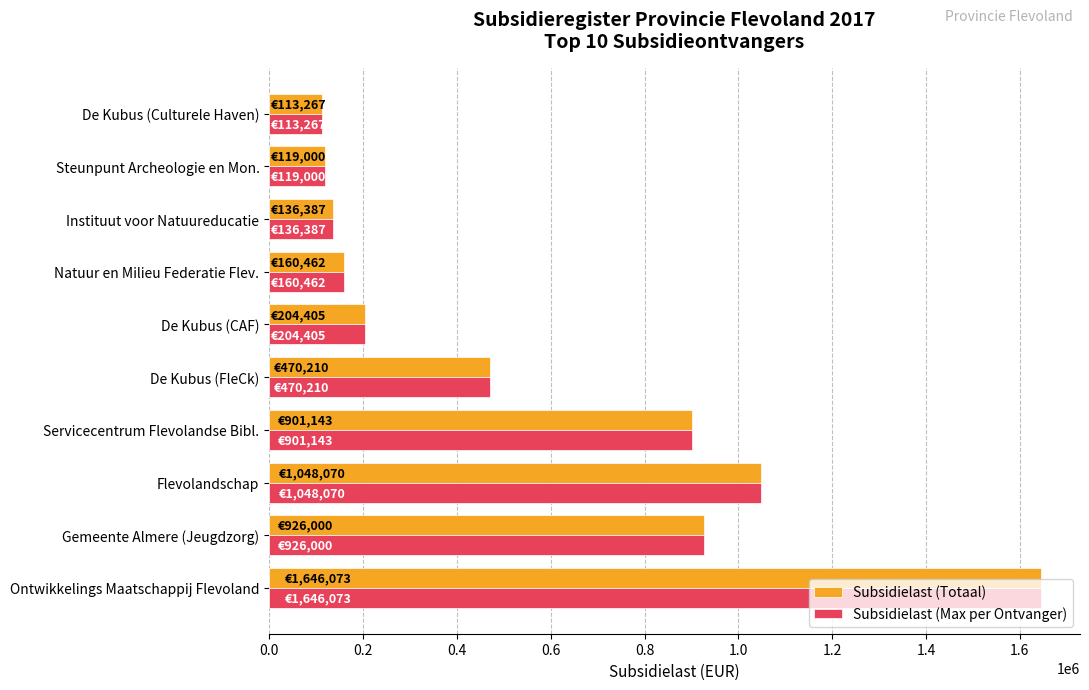

What is the difference between the maximum and minimum values in the Subsidielast (Max per Ontvanger) series?

1532806